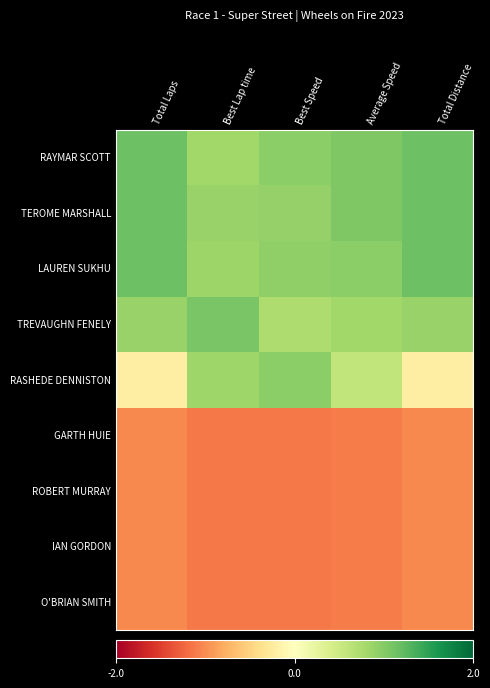

List the series in order of their peak value, highest first.

RAYMAR SCOTT, TEROME MARSHALL, LAUREN SUKHU, TREVAUGHN FENELY, RASHEDE DENNISTON, GARTH HUIE, ROBERT MURRAY, IAN GORDON, O'BRIAN SMITH